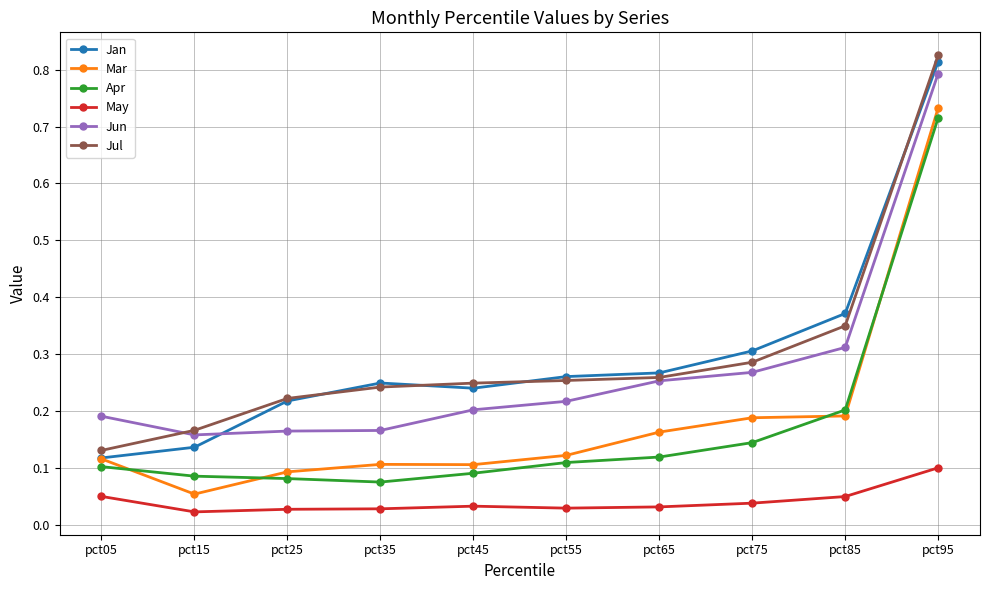

How many Jun values are between 0 and 1?

10